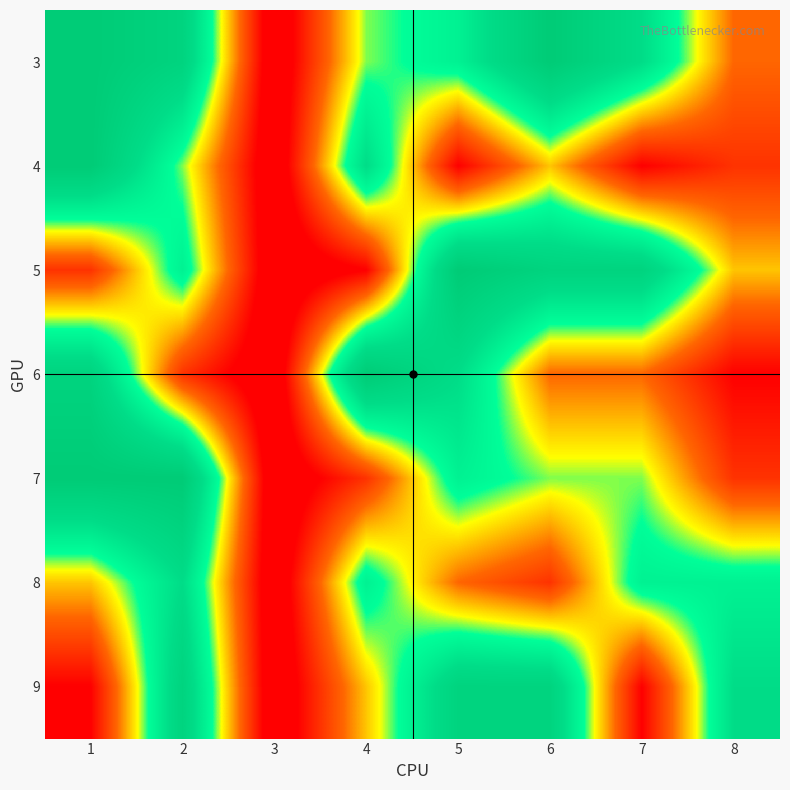

Reading left to right, what are all the values shown in this chart?

3: 1=9	2=8	3=0	4=5	5=6	6=9	7=7	8=3
4: 1=9	2=5	3=0	4=7	5=1	6=4	7=1	8=2
5: 1=2	2=6	3=0	4=1	5=9	6=8	7=8	8=4
6: 1=8	2=2	3=0	4=9	5=7	6=3	7=3	8=1
7: 1=9	2=9	3=0	4=2	5=6	6=5	7=5	8=2
8: 1=4	2=7	3=0	4=6	5=3	6=2	7=6	8=6
9: 1=1	2=8	3=0	4=4	5=8	6=8	7=1	8=7